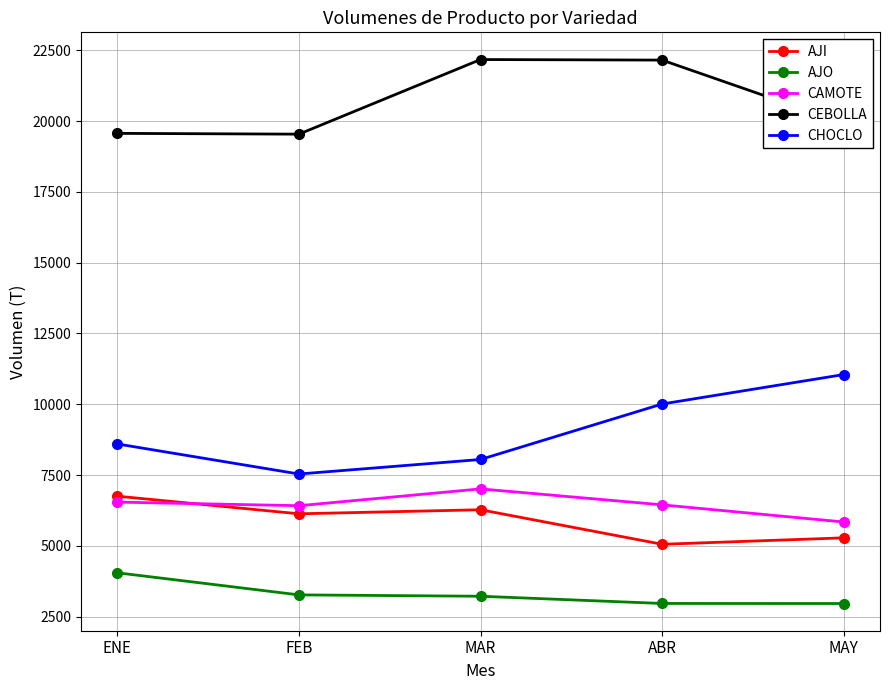

In CEBOLLA, how many points are lower than both neighbors (excluding endpoints)?

1